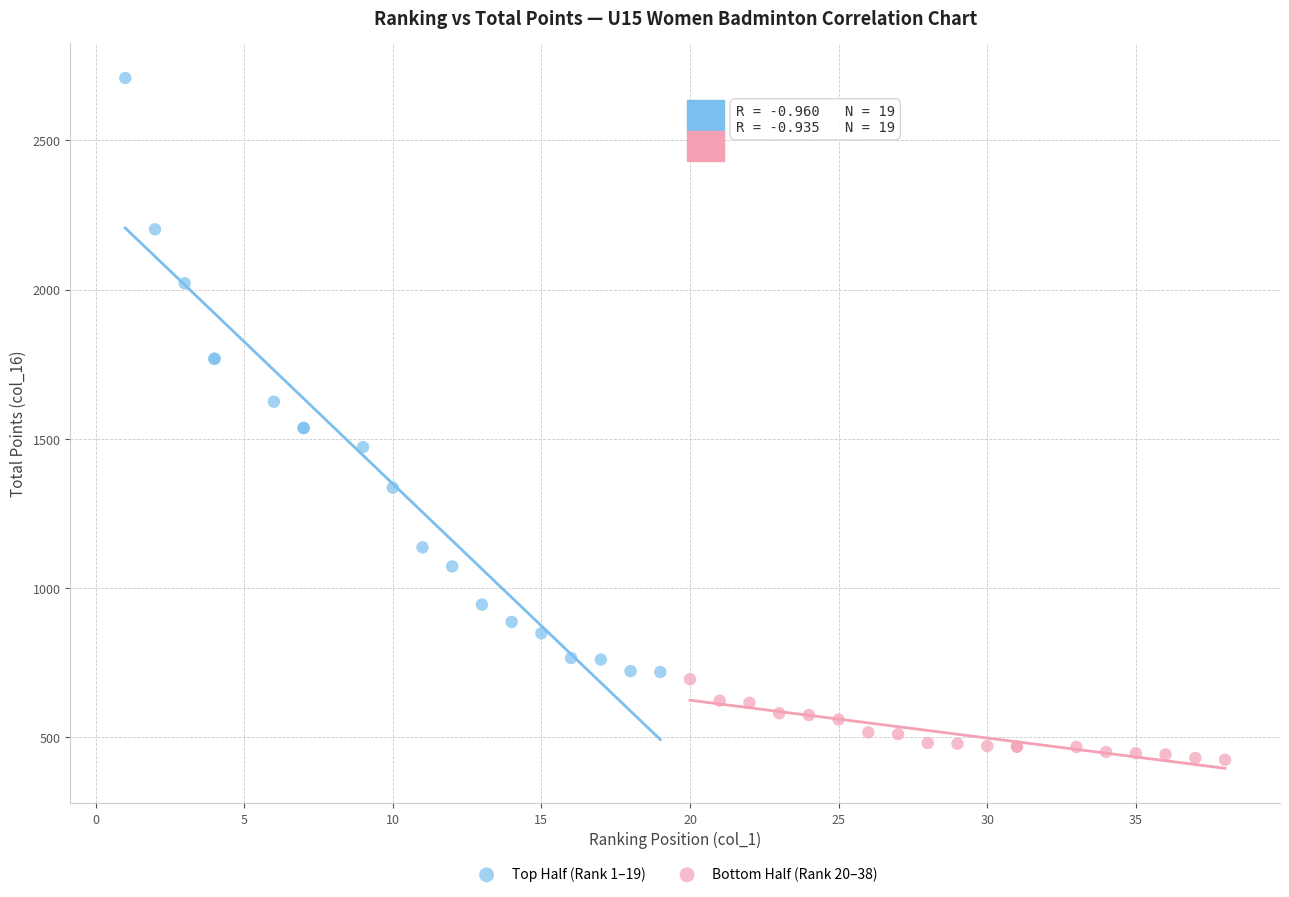

Which series has the widest spread of Y values?

Top Half (Rank 1–19)